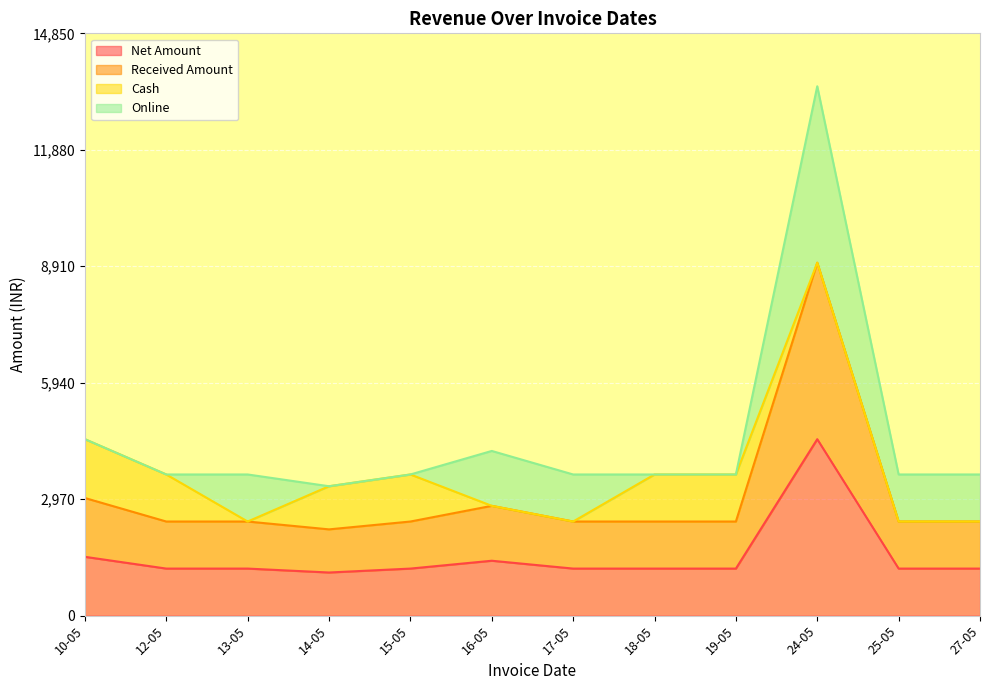

What position from the left is 10-05?

1